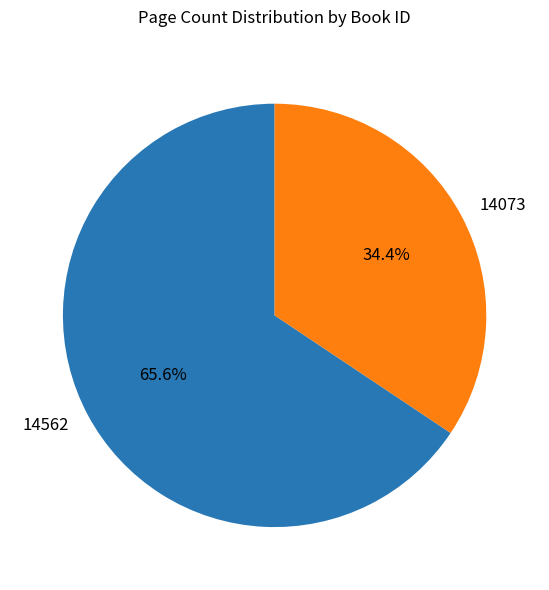

Which slice represents more than half of the pie?

14562